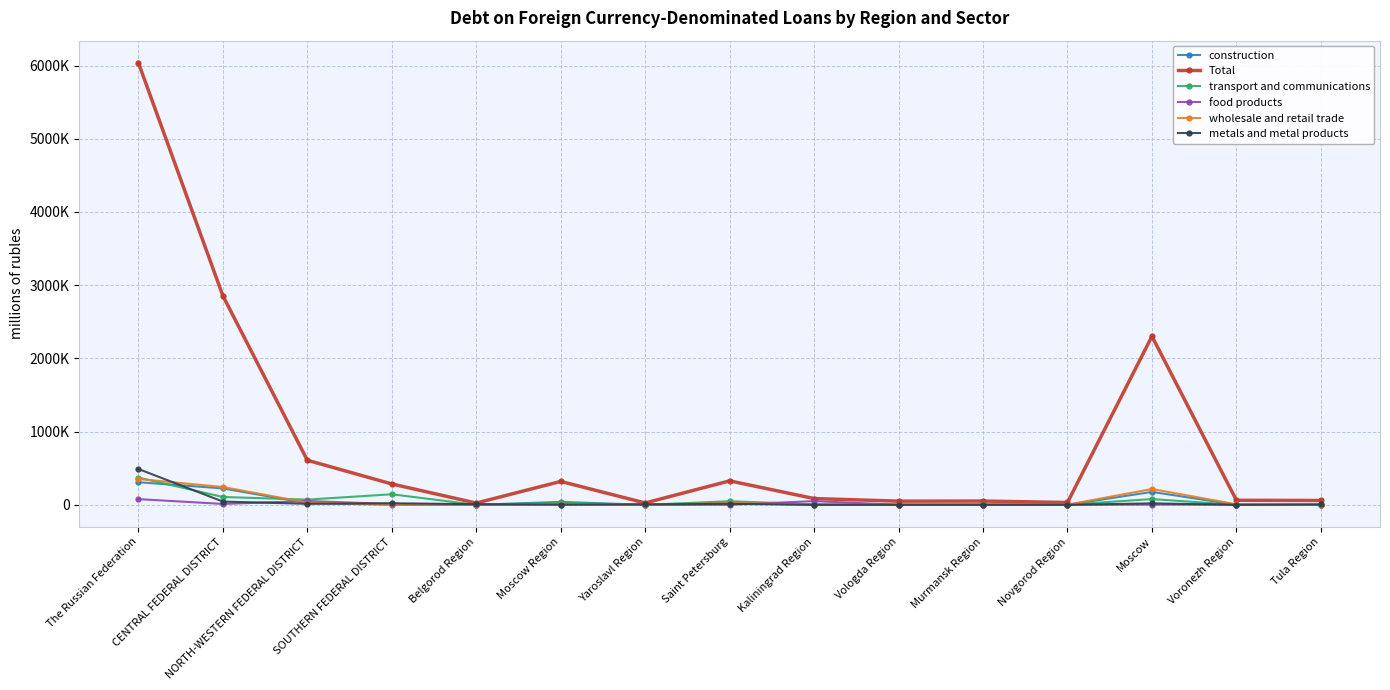

What is the difference between the transport and communications values at CENTRAL FEDERAL DISTRICT and Yaroslavl Region?

106911